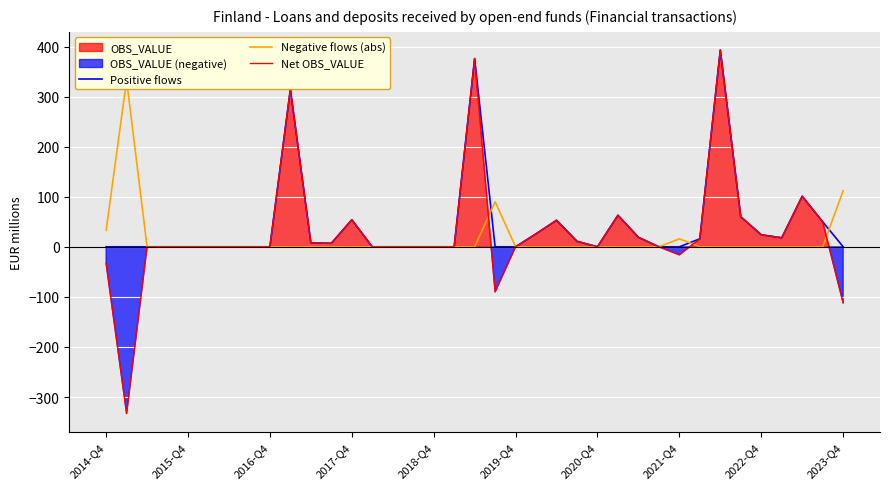

How many categories are shown in the chart?

37